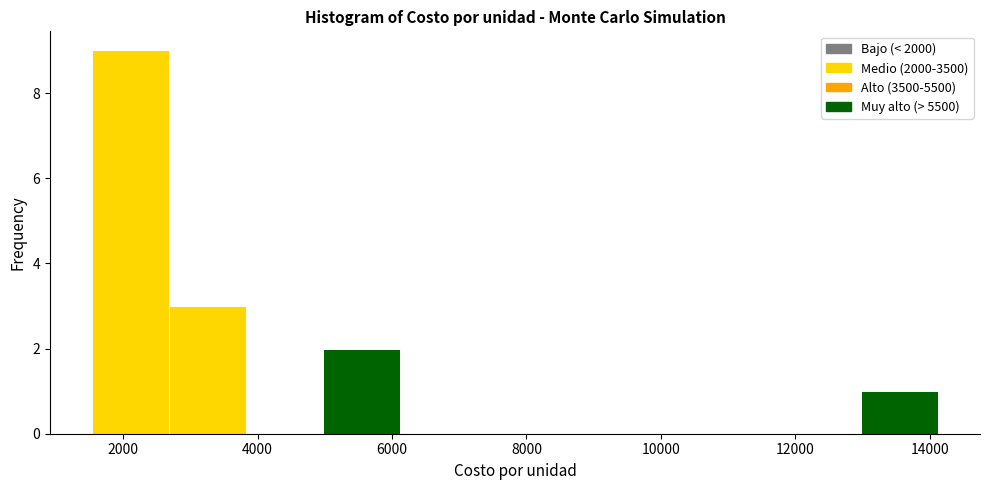

How tall is the bar that spans 13000 to 14200 on the x-axis? Neither the bar edges nor the heights are printed on the chart, so give them approximately, as read against the axes.

1